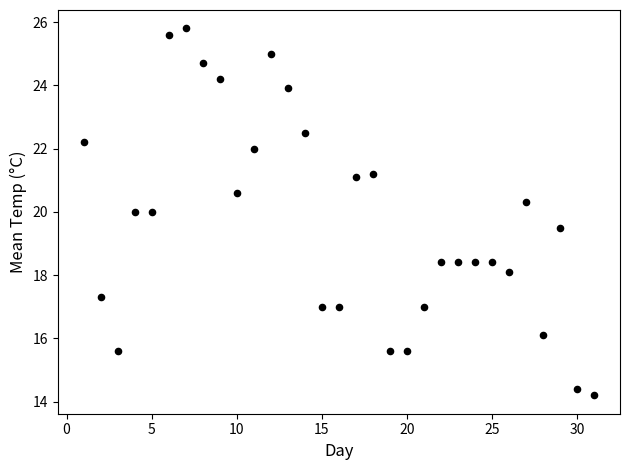

What is the range of Y values (max minus min)?

11.6